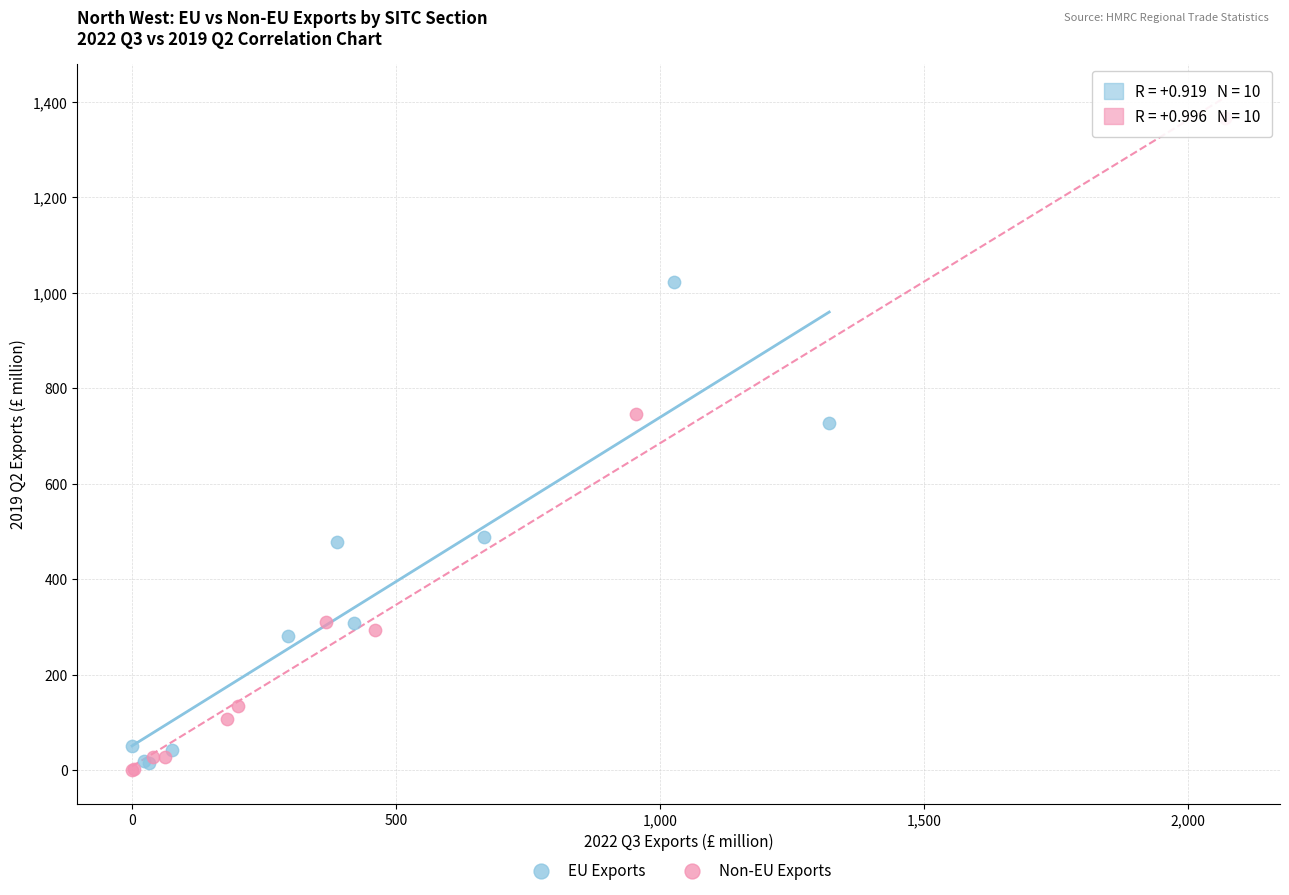

Which series has the widest spread of Y values?

Non-EU Exports